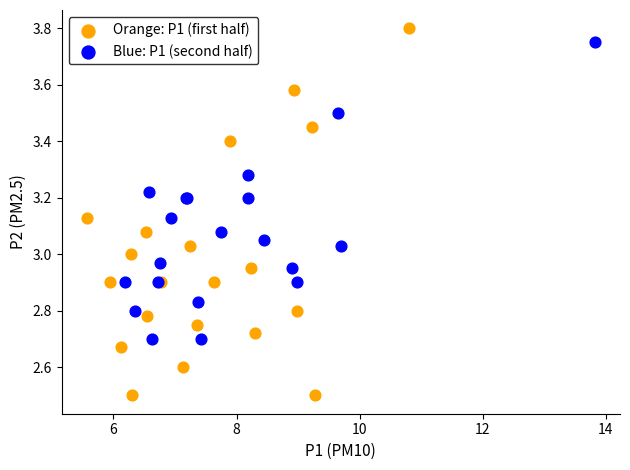

Which series reaches the minimum Y coordinate?

Orange: P1 (first half)